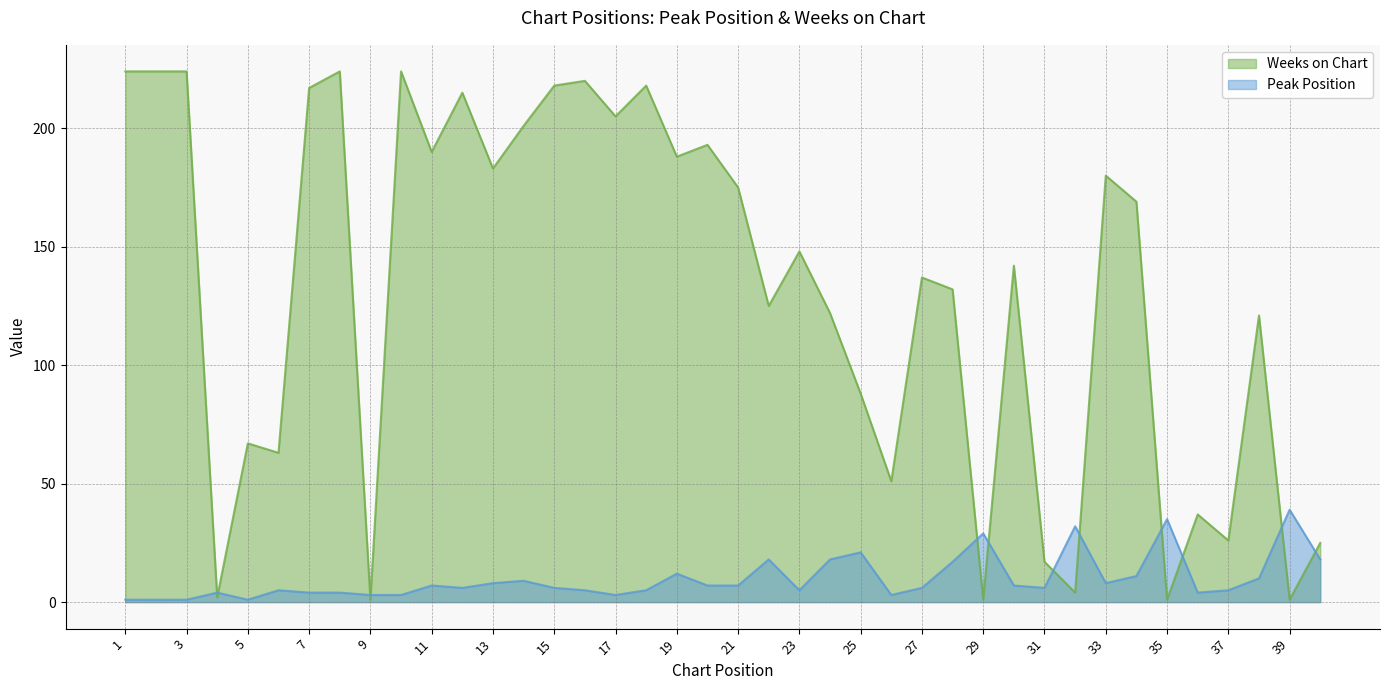

Rank the series at 9 from lowest to highest value.

Weeks on Chart, Peak Position